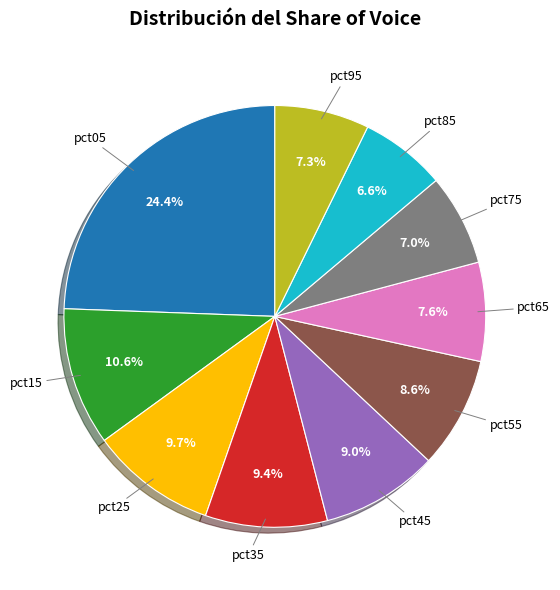

Is there a majority slice in this chart?

No